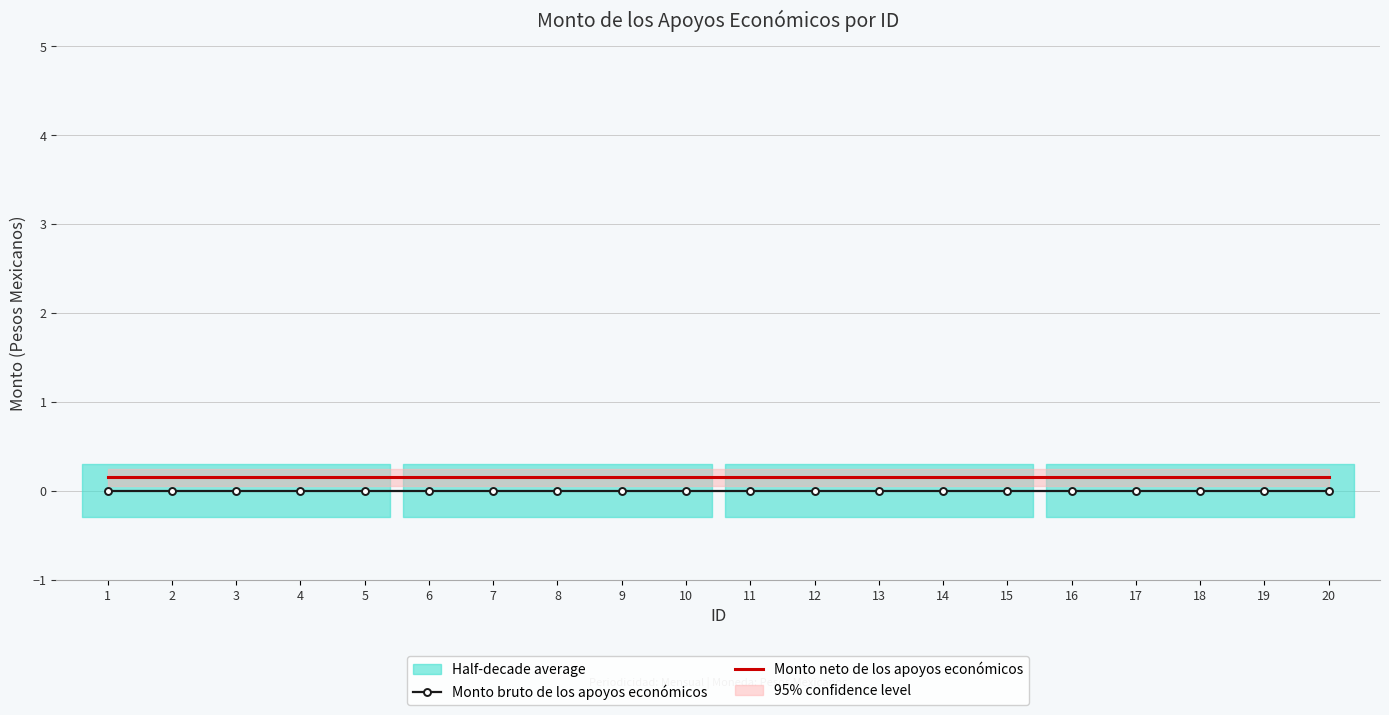

The value of Monto neto de los apoyos económicos at 5 is 0.1. True or false?

True